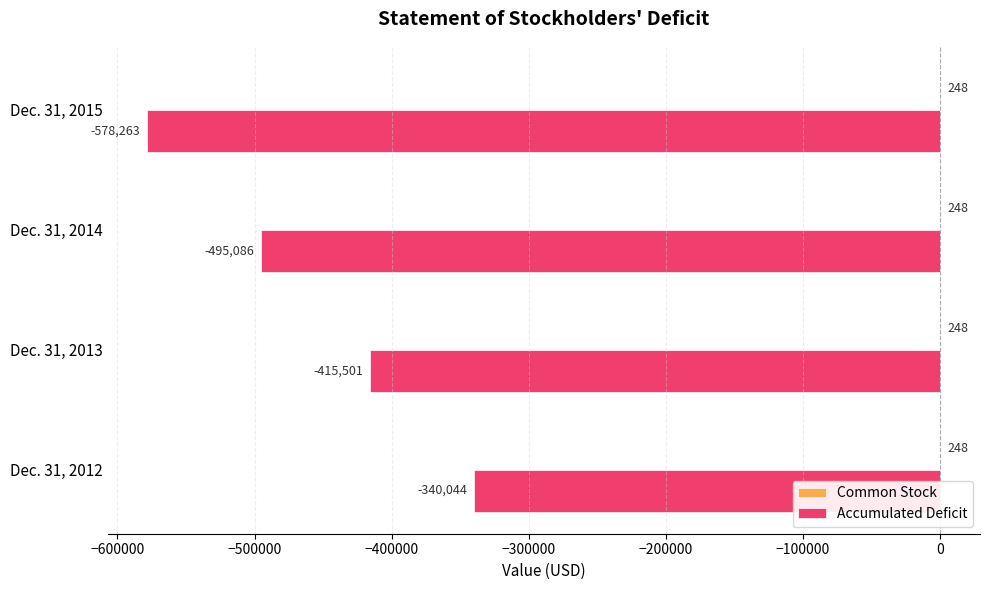

What is the total value across all series at Dec. 31, 2015?

-578015